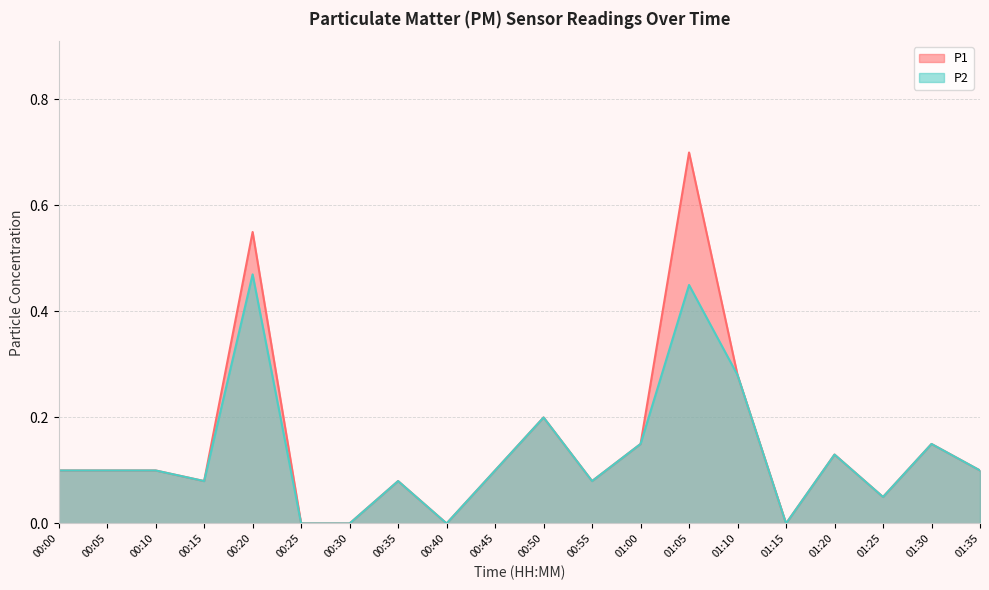

In P1, how many points are lower than both neighbors (excluding endpoints)?

5